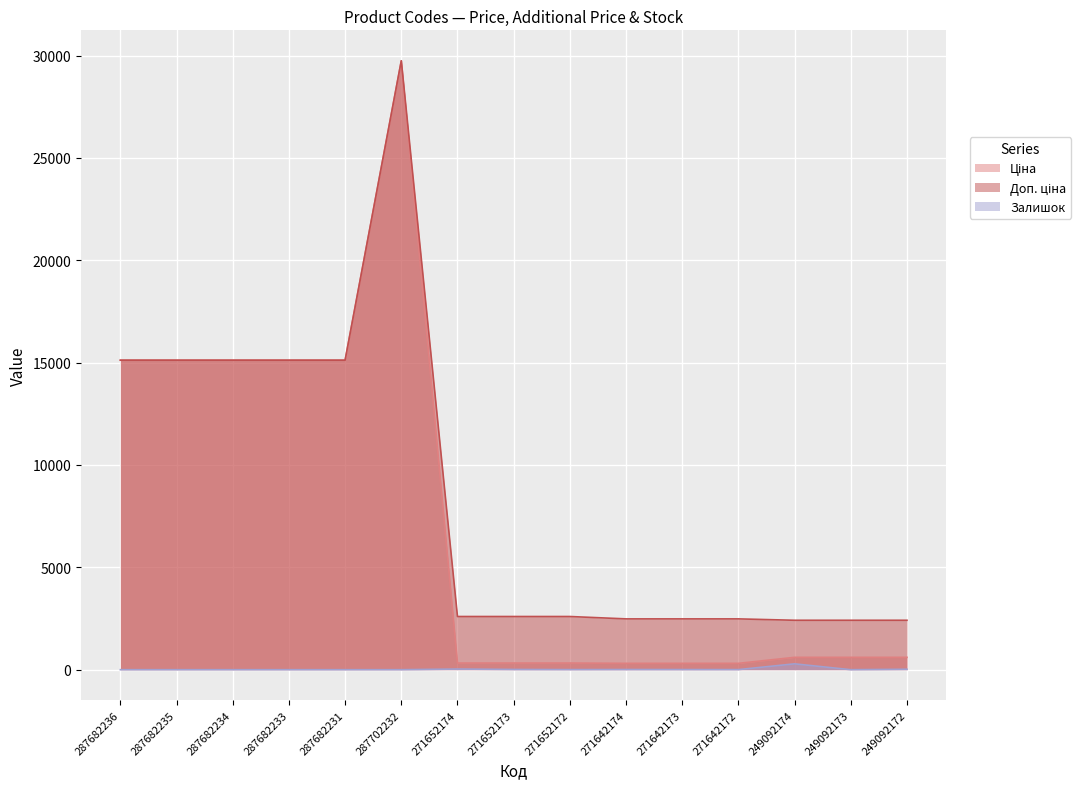

How many interior local peaks does the Ціна series have?

1